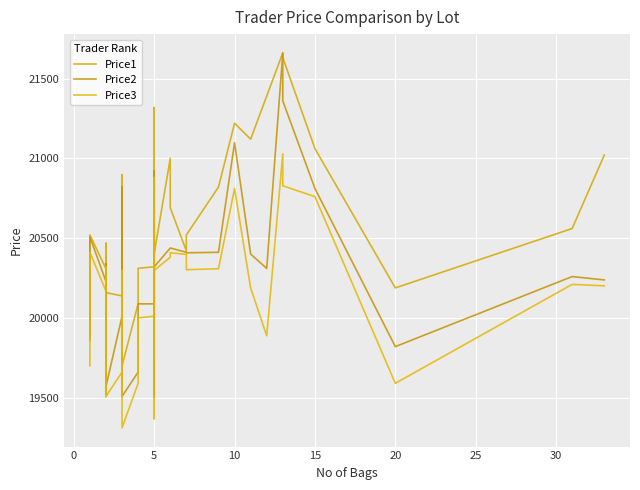

What is the sum of all Price1 values?

820079